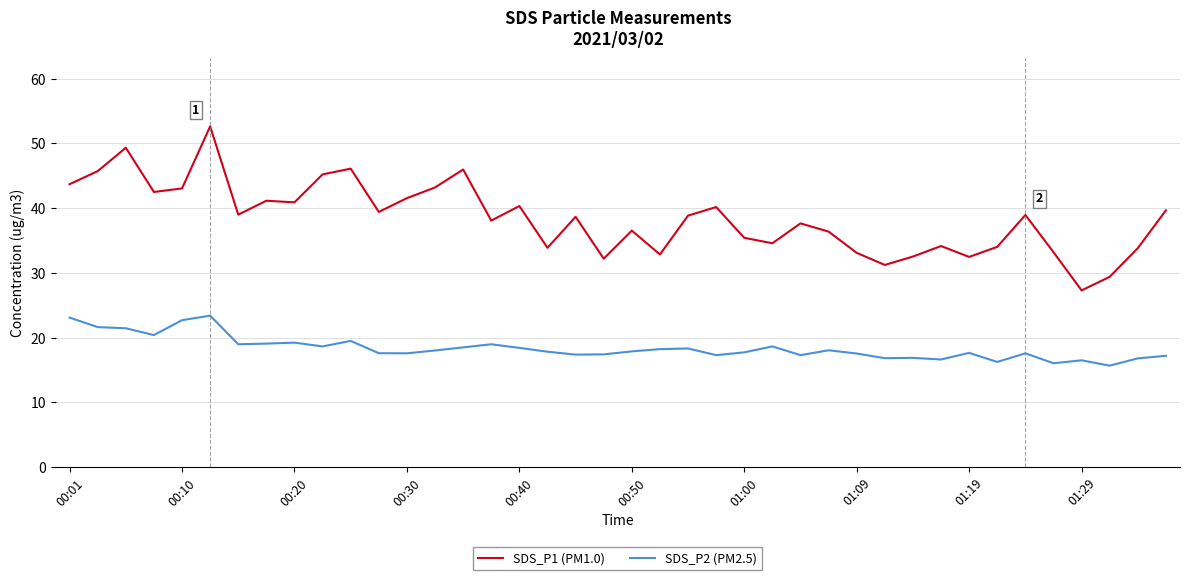

Rank the series by their maximum value, from highest to lowest.

SDS_P1 (PM1.0), SDS_P2 (PM2.5)